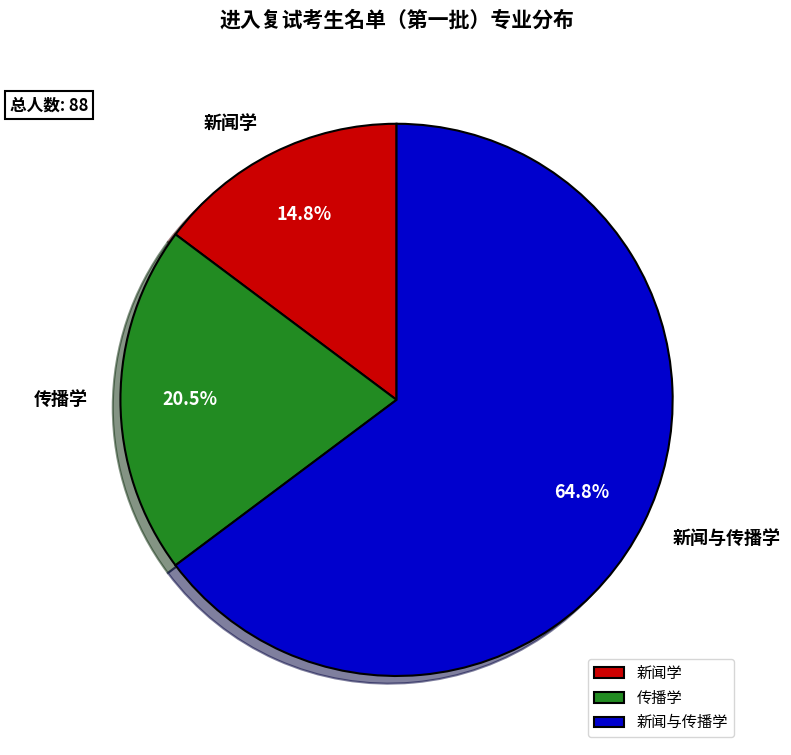

To the nearest percent, what is the difference between the 新闻学 and 新闻与传播学 slice percentages?

50%